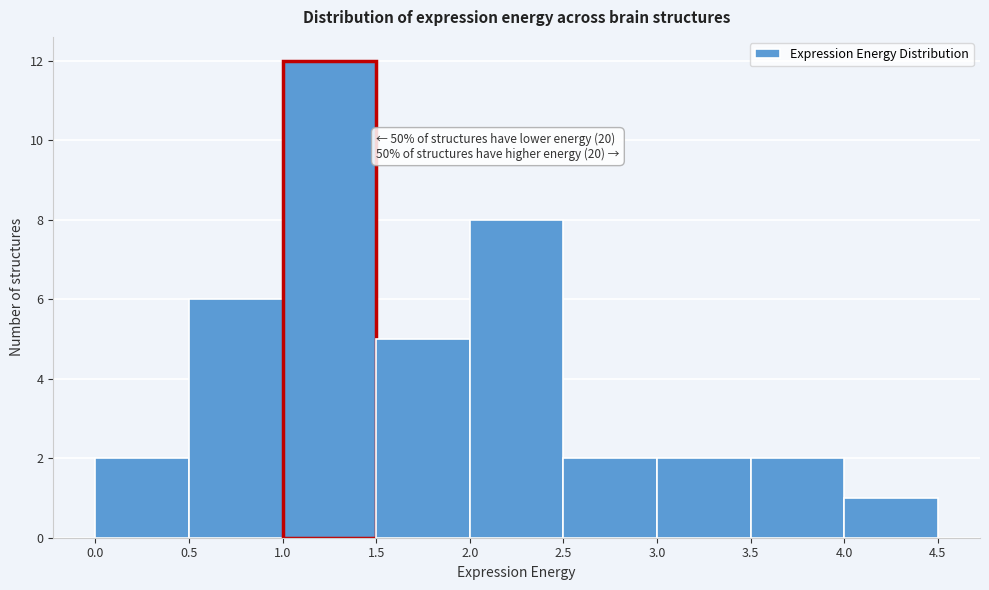

Which range on the x-axis has the tallest bar?

1.0 to 1.5